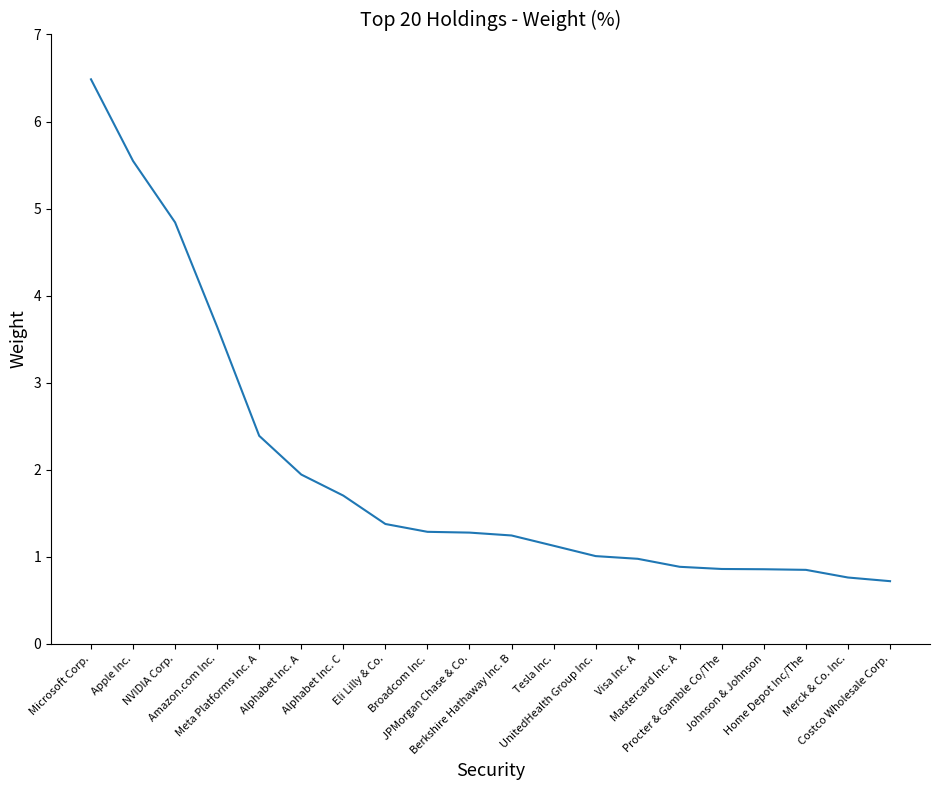

What is the smallest value displayed?

0.7